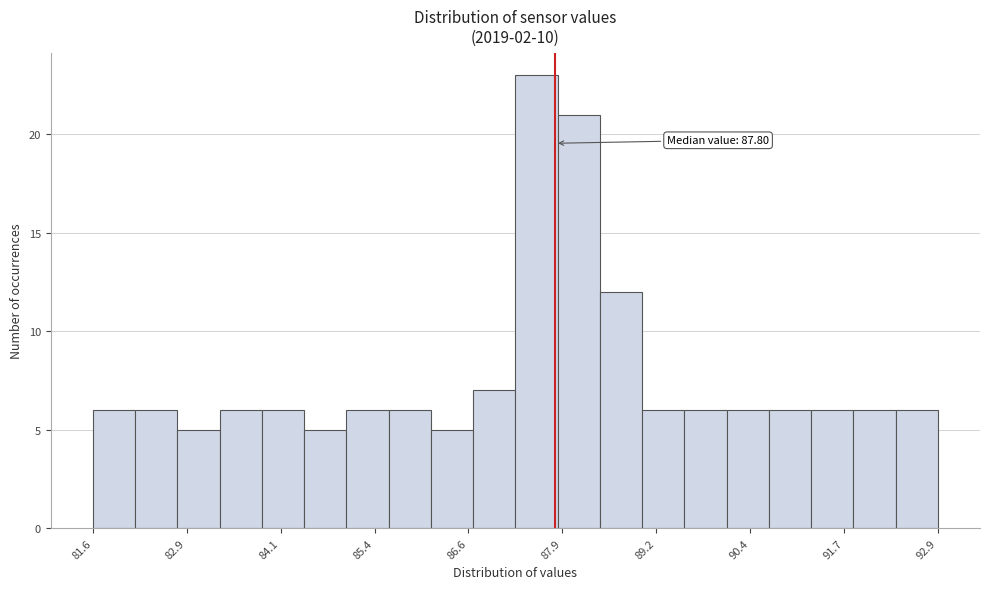

Read against the x-axis, roughly where is the centre of the tallest bar?

87.6